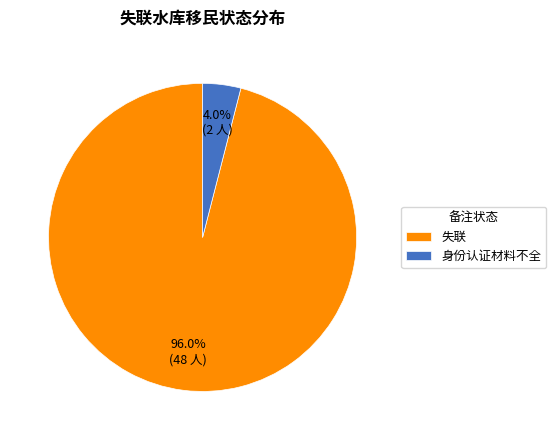

Is the sum of 失联 and 身份认证材料不全 greater than half?

Yes